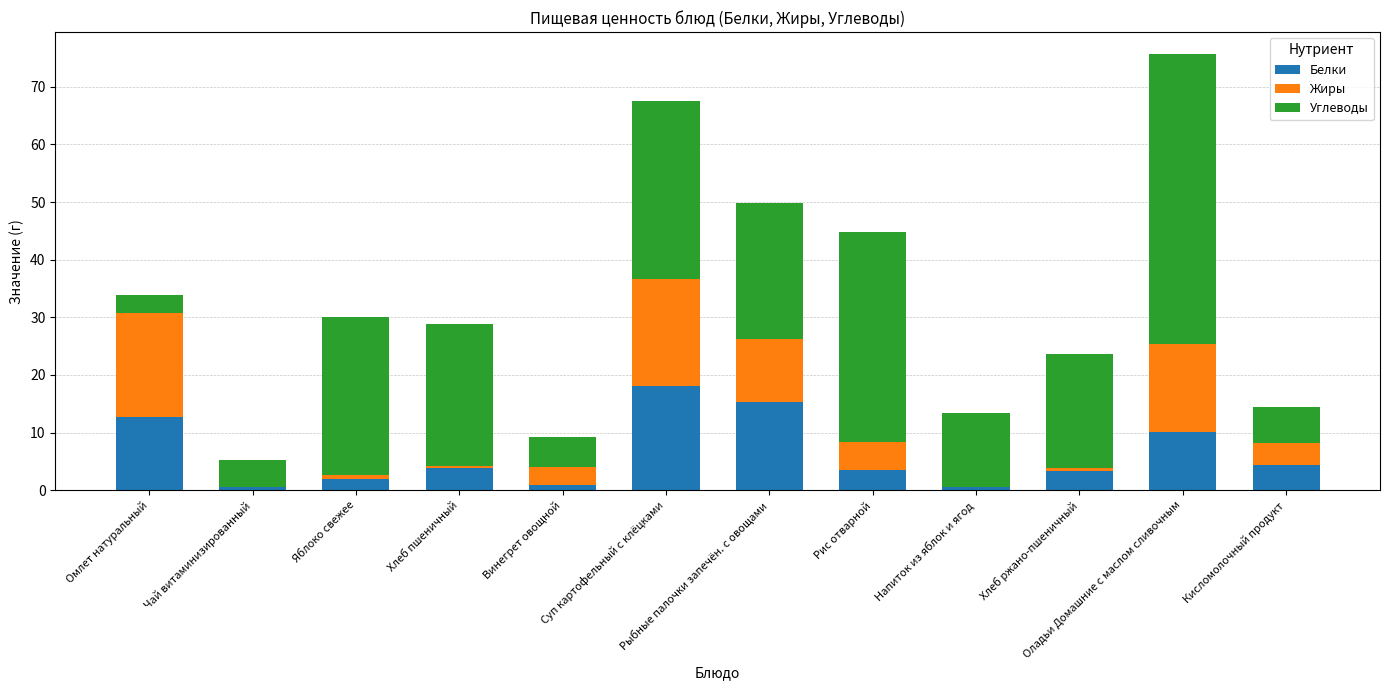

What is the maximum value for Белки?

18.0